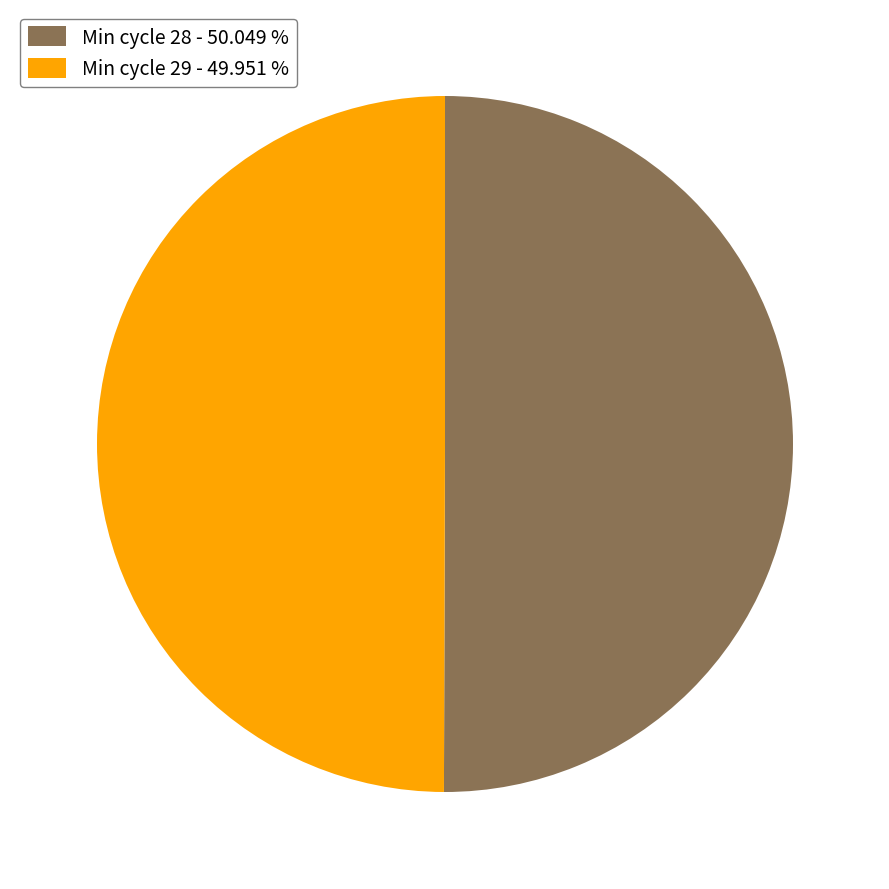

How many segments does this pie chart have?

2